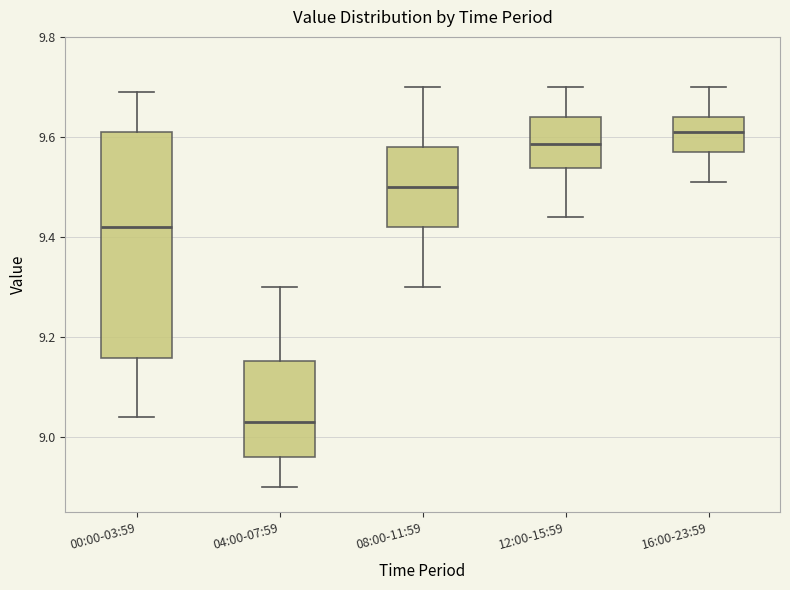

Reading left to right, read every box against the y-axis: the position of its median line, the range the box covers, and the ends of its whiskers. The values are not printed on the chart, so give them approximately, as read against the axis.

00:00-03:59: median 9.42, box 9.16 to 9.62, whiskers 9.04 to 9.70
04:00-07:59: median 9.04, box 8.96 to 9.16, whiskers 8.90 to 9.30
08:00-11:59: median 9.50, box 9.42 to 9.58, whiskers 9.30 to 9.70
12:00-15:59: median 9.58, box 9.54 to 9.64, whiskers 9.44 to 9.70
16:00-23:59: median 9.62, box 9.58 to 9.64, whiskers 9.52 to 9.70